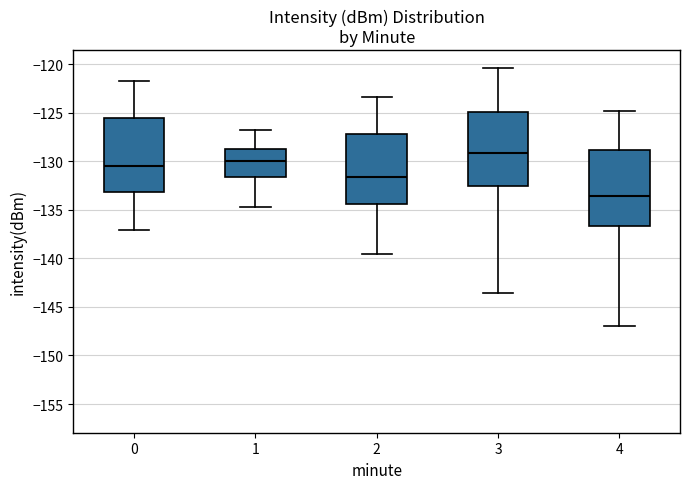

Where is the upper edge of the box at x = 1 on the y-axis? The values are not printed on the chart, so give them approximately, as read against the axis.

-128.5